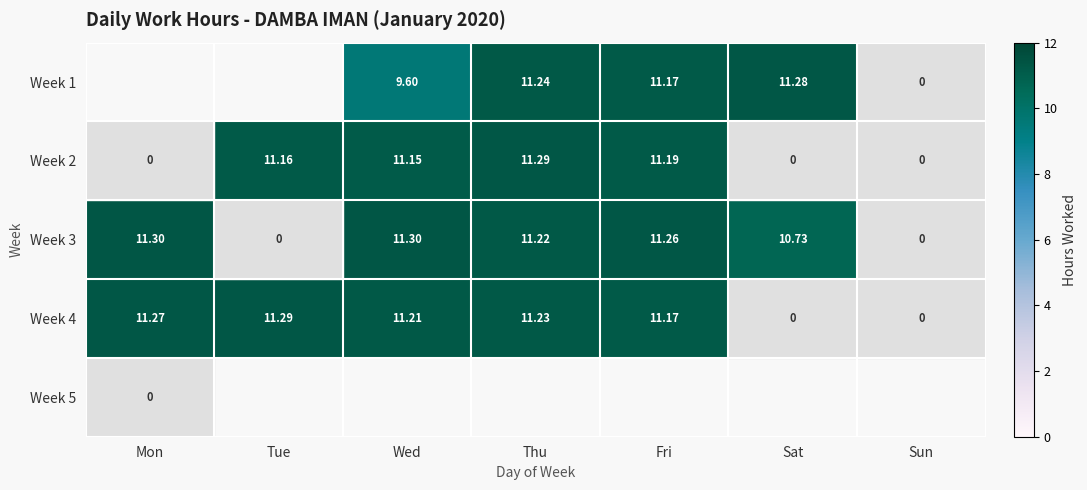

Is the value of Week 1 at Thu greater than the value of Week 3 at Thu?

Yes